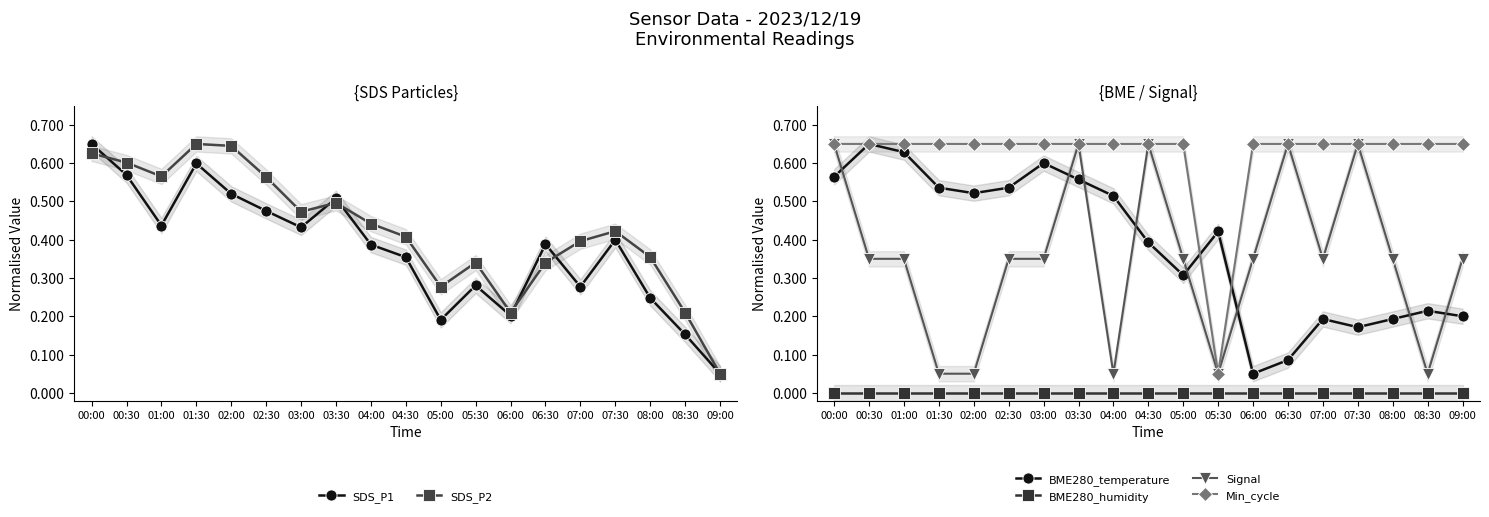

What is the value of the BME280_temperature point at the 18th from the left?

0.2